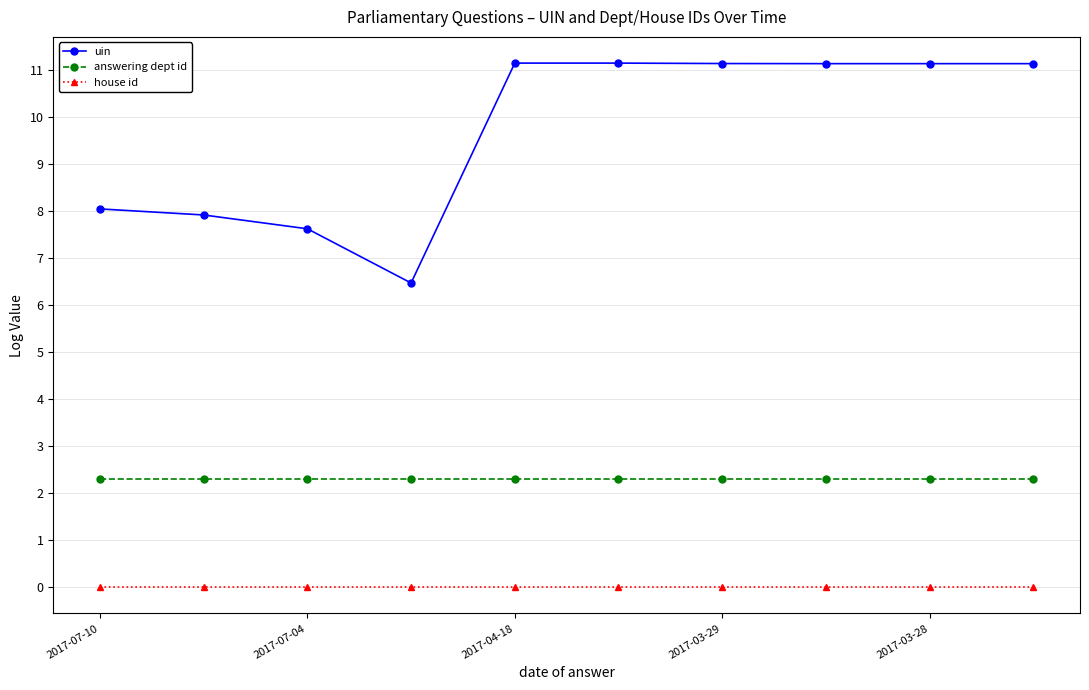

What is the maximum value shown in the chart?

11.2